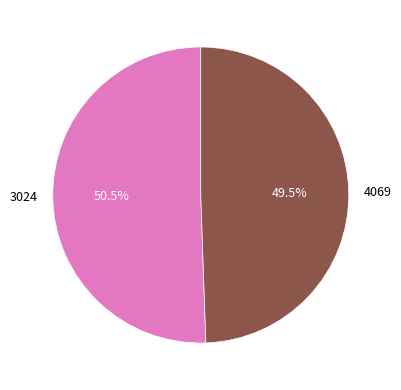

Which category has the biggest portion of the pie?

3024